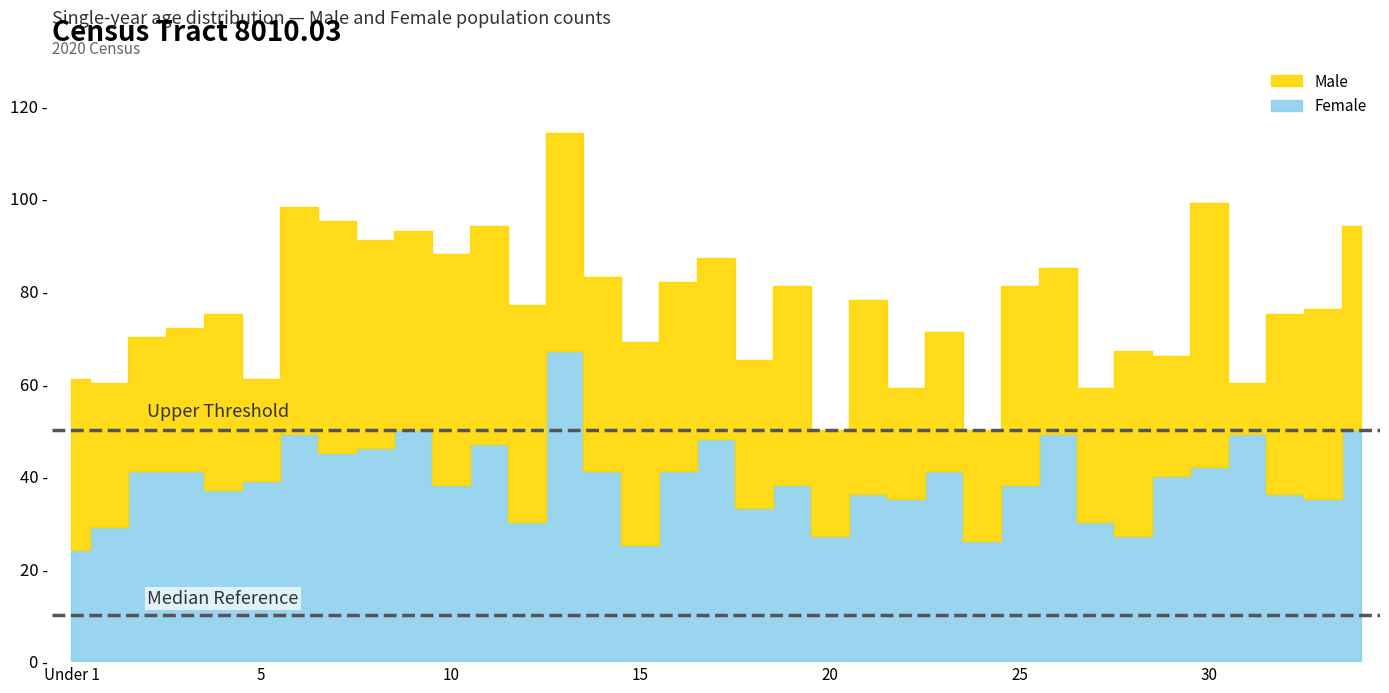

Reading left to right, transcribe all the data shown in this chart.

Male: Under 1=37	1=31	2=29	3=31	4=38	5=22	6=49	7=50	8=45	9=43	10=50	11=47	12=47	13=47	14=42	15=44	16=41	17=39	18=32	19=43	20=23	21=42	22=24	23=30	24=24	25=43	26=36	27=29	28=40	29=26	30=57	31=11	32=39	33=41	34=44
Female: Under 1=24	1=29	2=41	3=41	4=37	5=39	6=49	7=45	8=46	9=50	10=38	11=47	12=30	13=67	14=41	15=25	16=41	17=48	18=33	19=38	20=27	21=36	22=35	23=41	24=26	25=38	26=49	27=30	28=27	29=40	30=42	31=49	32=36	33=35	34=50